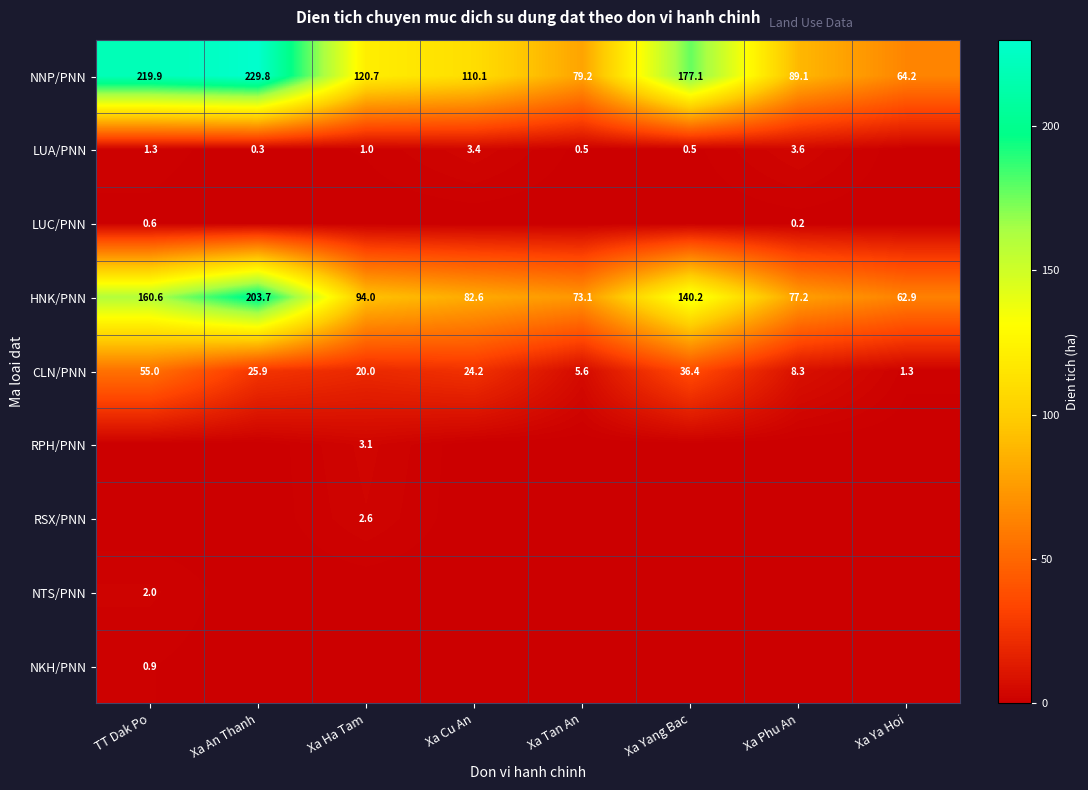

What is the sum of the LUA/PNN values at Xa Ha Tam and Xa Cu An?

4.4